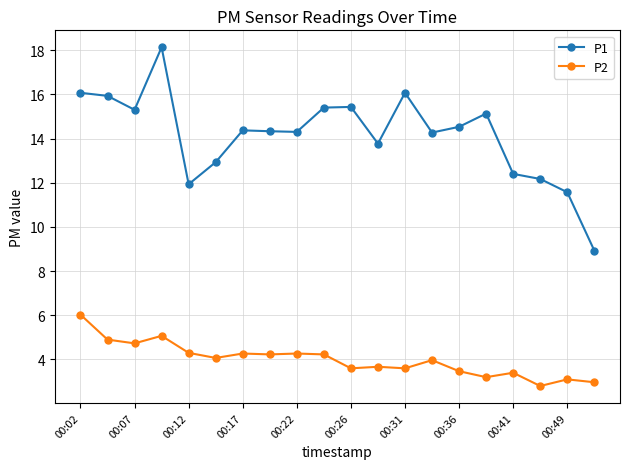

What is the smallest value displayed?

2.8